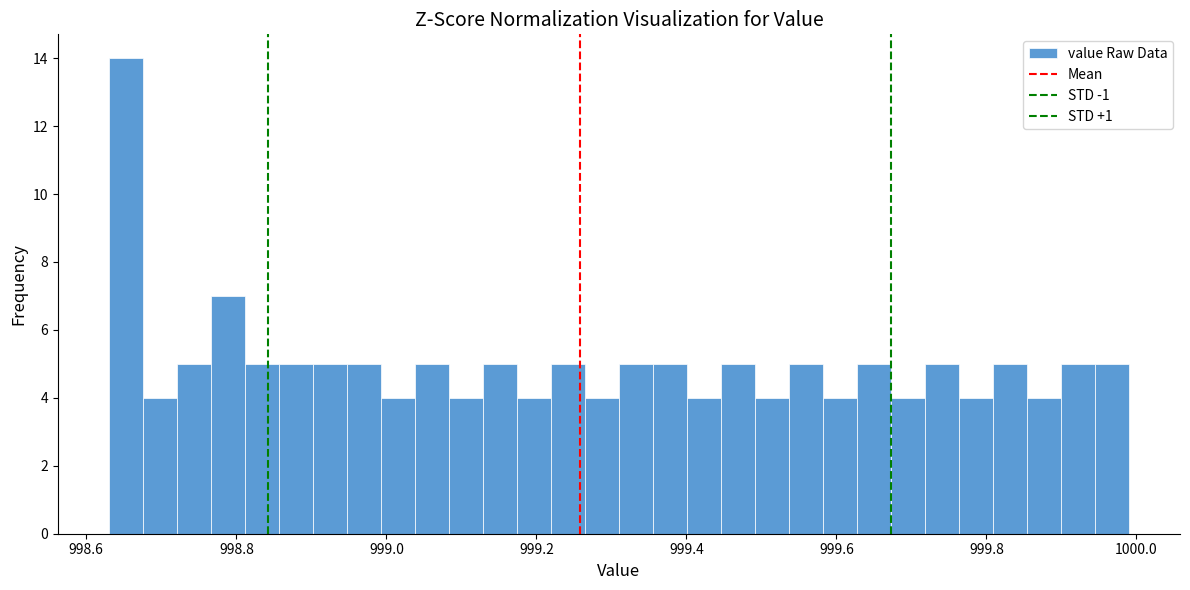

Read against the x-axis, roughly where is the centre of the tallest bar?

998.66